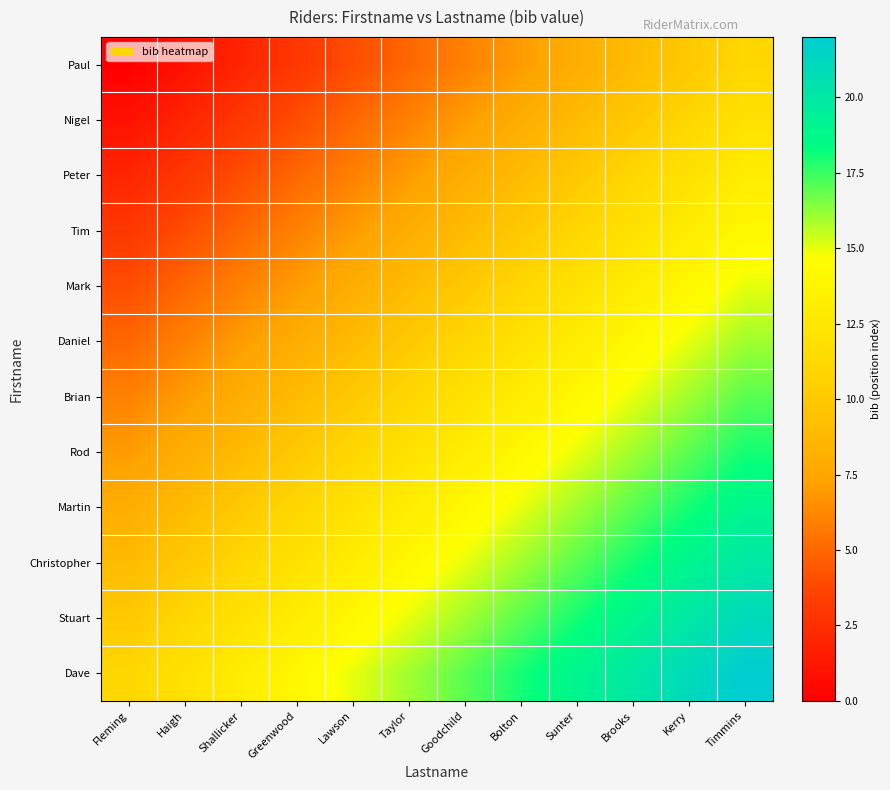

Between Shallicker and Haigh, which is larger?

Shallicker